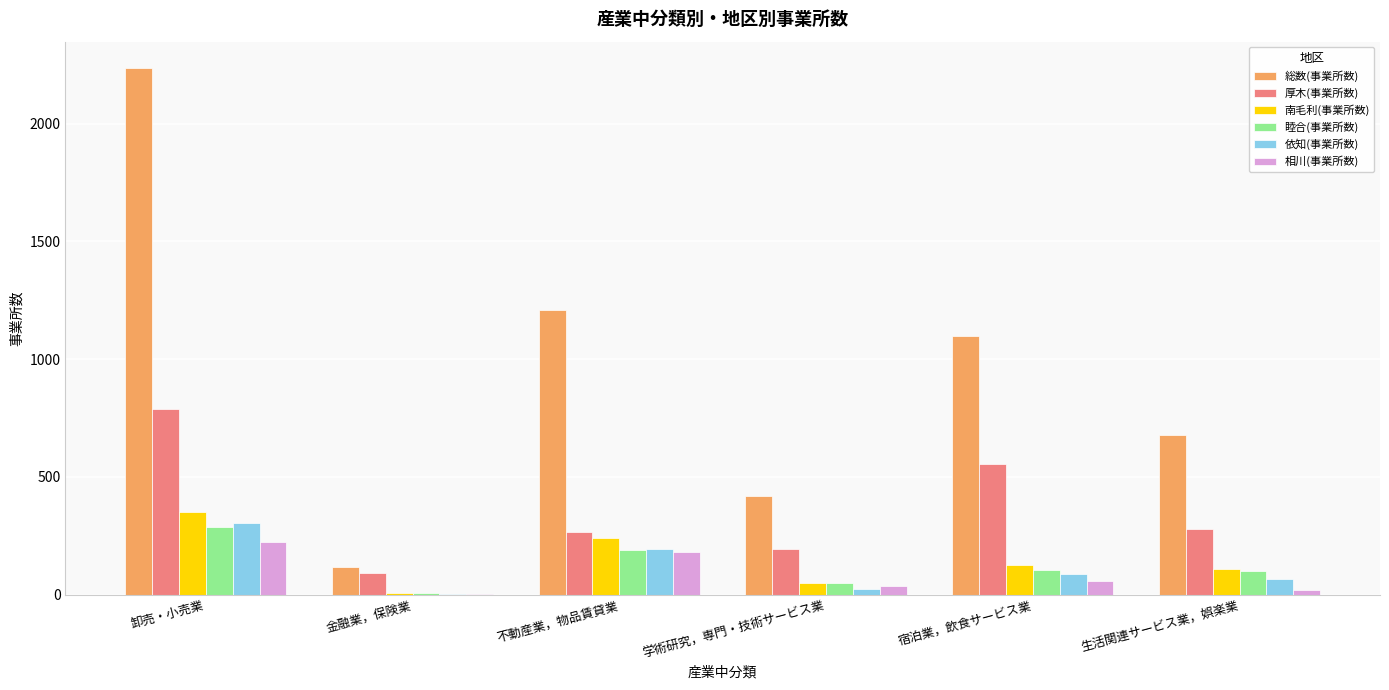

What is the total value across all series at 卸売・小売業?

4186